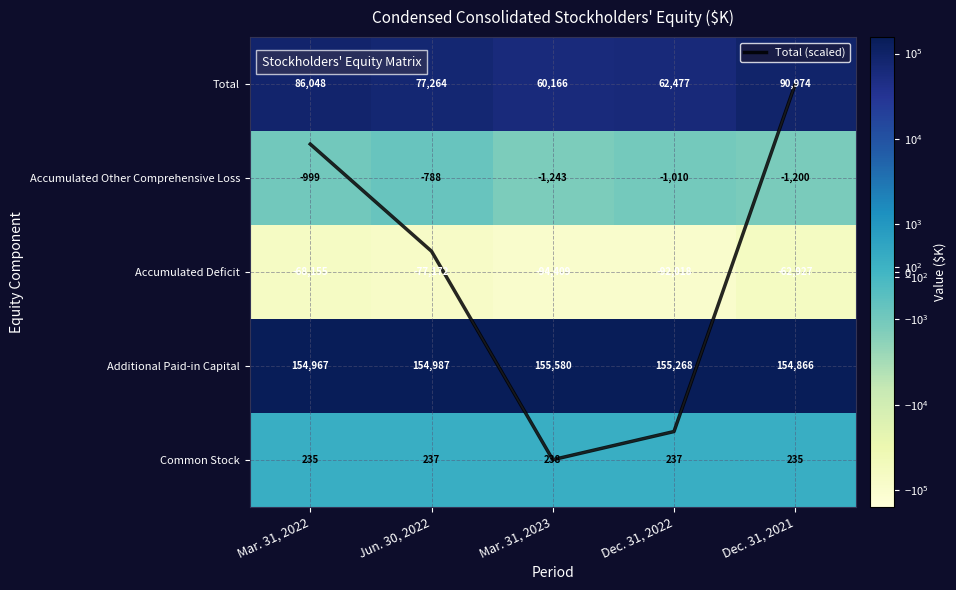

List the series in order of their peak value, lowest first.

Accumulated Deficit, Accumulated Other Comprehensive Loss, Total (scaled), Common Stock, Total, Additional Paid-in Capital